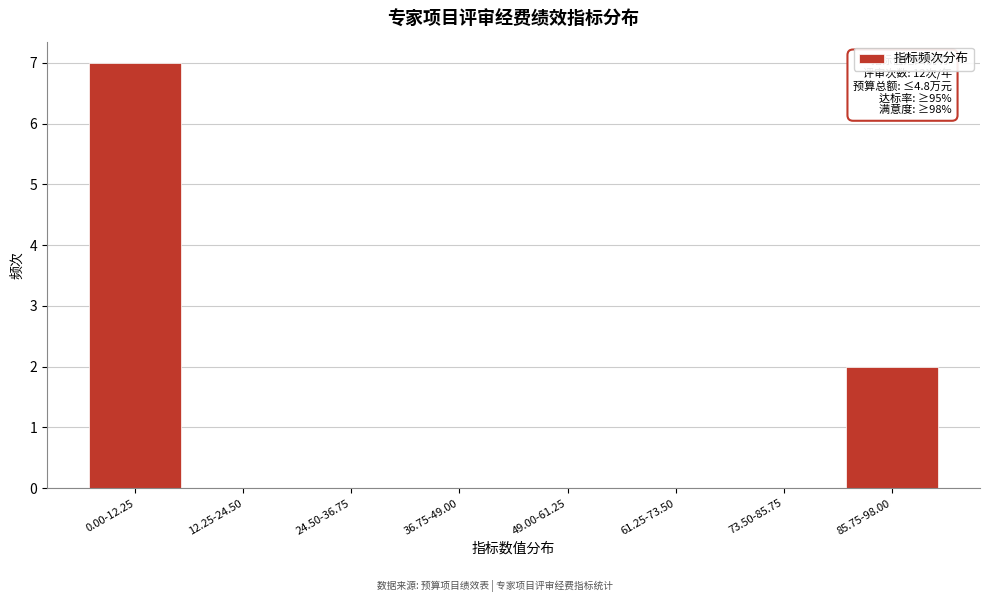

Reading left to right, extract all data points from this chart.

0.00-12.25=7	12.25-24.50=0	24.50-36.75=0	36.75-49.00=0	49.00-61.25=0	61.25-73.50=0	73.50-85.75=0	85.75-98.00=2